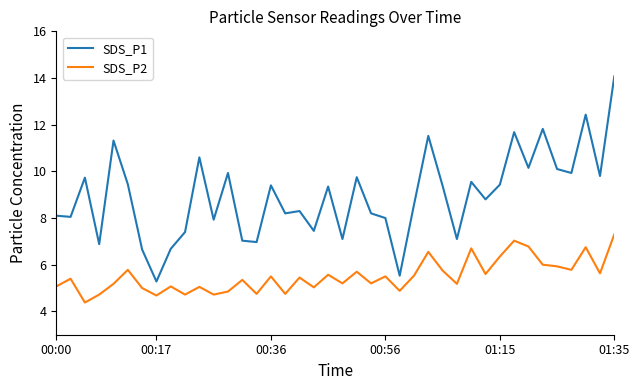

At how many categories does at least one series exceed 6?

38